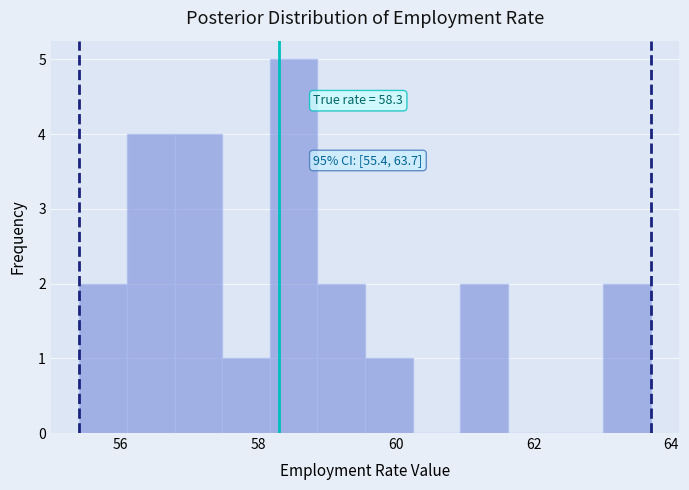

Read against the x-axis, roughly where is the centre of the tallest bar?

58.6